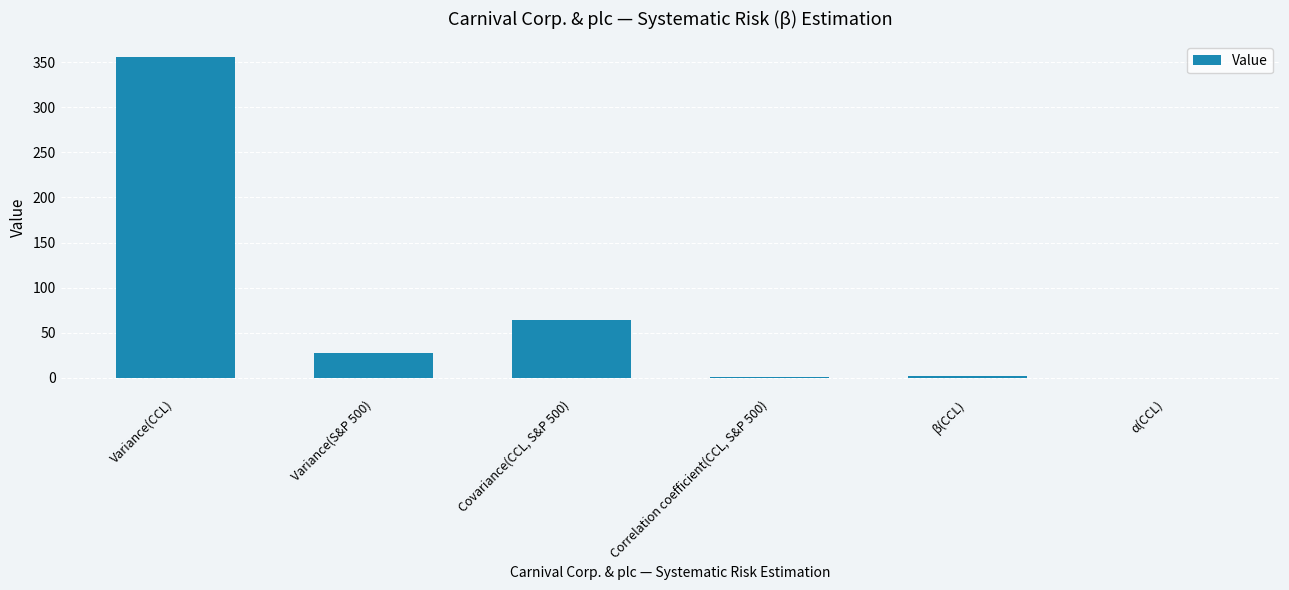

What is the maximum value shown in the chart?

355.1